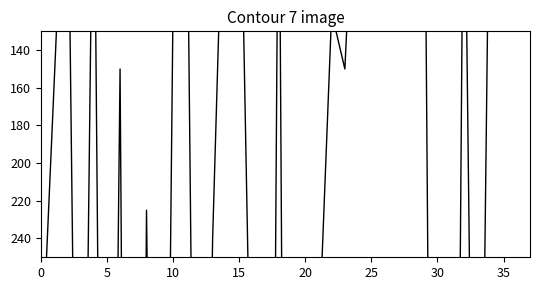

How many distinct data groups are displayed?

1